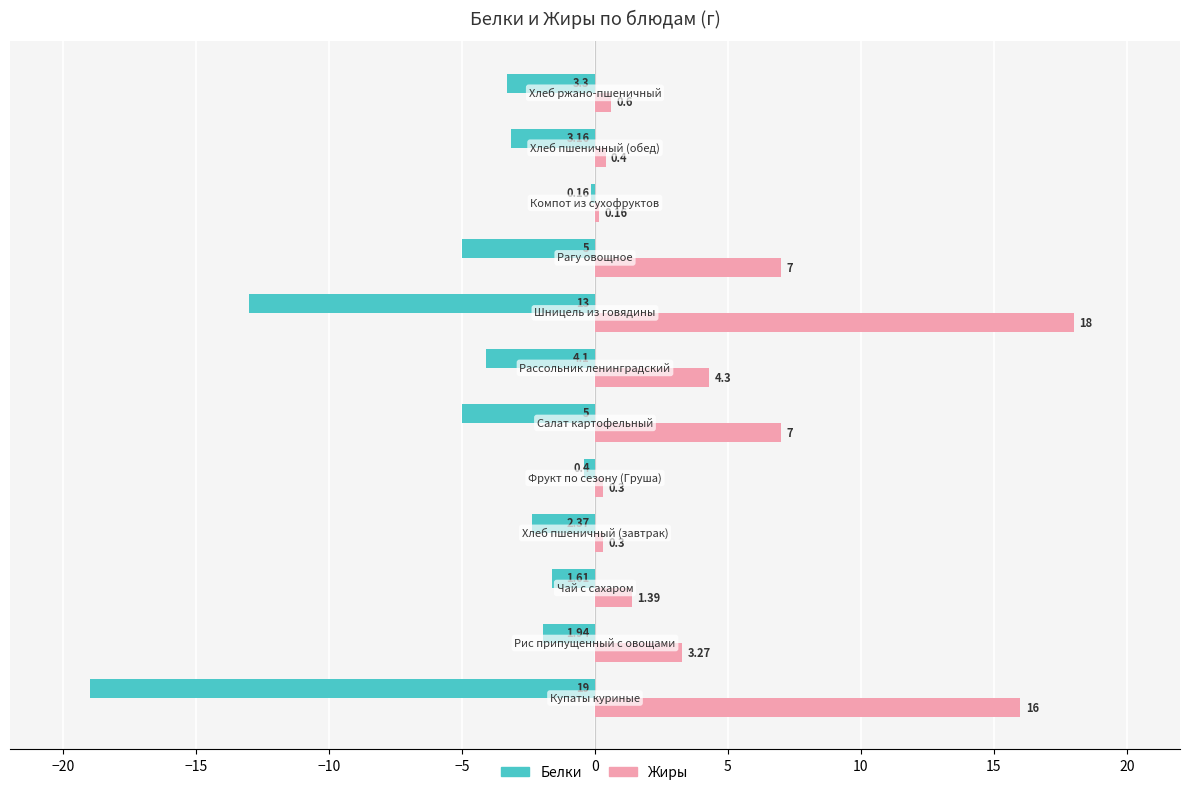

List the series in order of their peak value, lowest first.

Белки, Жиры